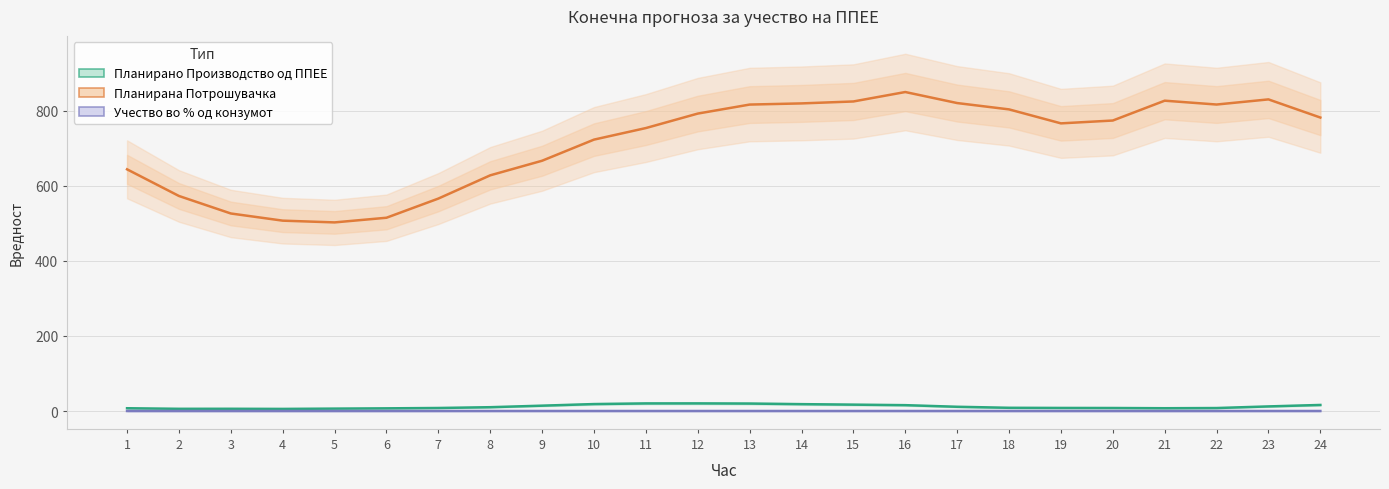

Which series has the widest spread of values?

Планирана Потрошувачка